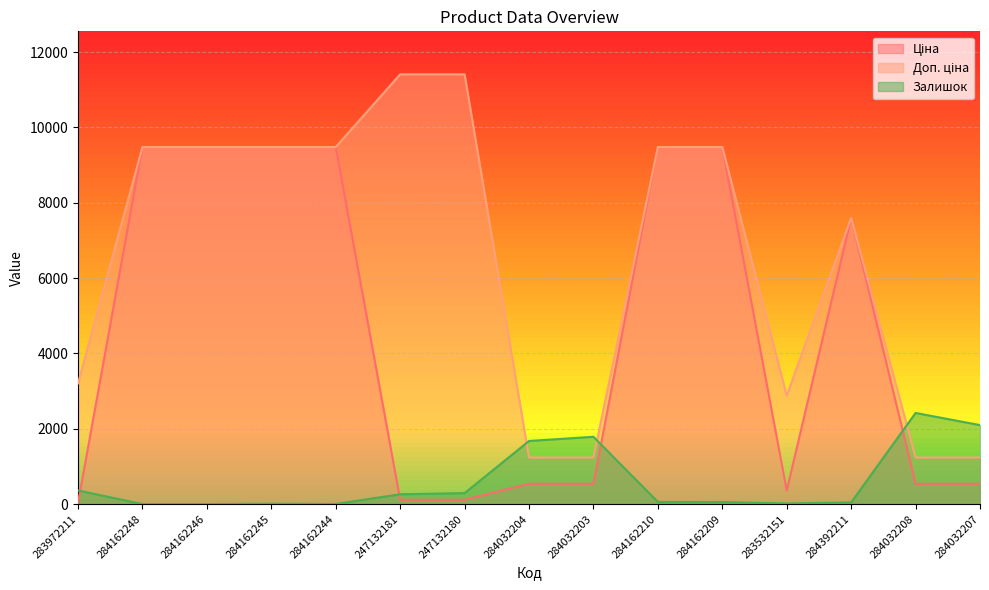

Which category has the lowest value across all series?

284162248